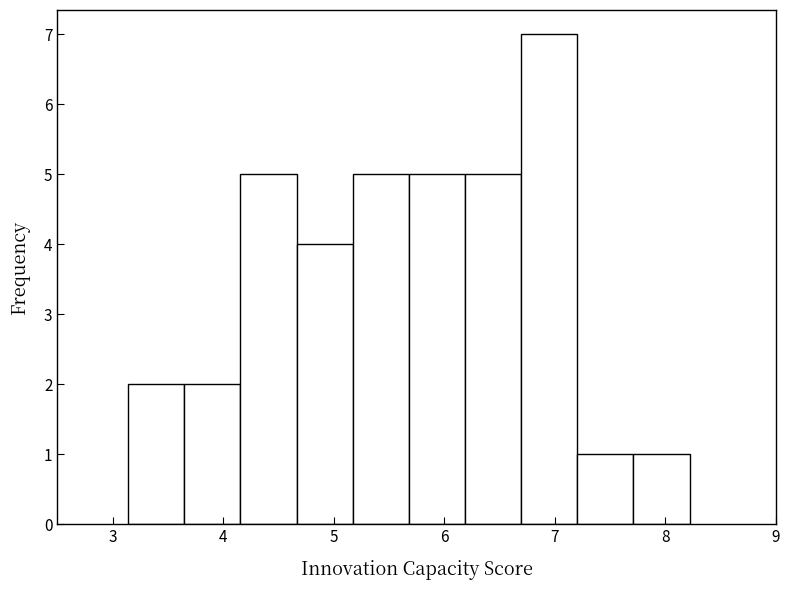

Reading left to right, transcribe this chart: for each bar, give the range it covers on the x-axis and its height. Neither the bar edges nor the heights are printed on the chart, so give them approximately, as read against the axes.

3.1 to 3.6: 2
3.6 to 4.2: 2
4.2 to 4.7: 5
4.7 to 5.2: 4
5.2 to 5.7: 5
5.7 to 6.2: 5
6.2 to 6.7: 5
6.7 to 7.2: 7
7.2 to 7.7: 1
7.7 to 8.2: 1